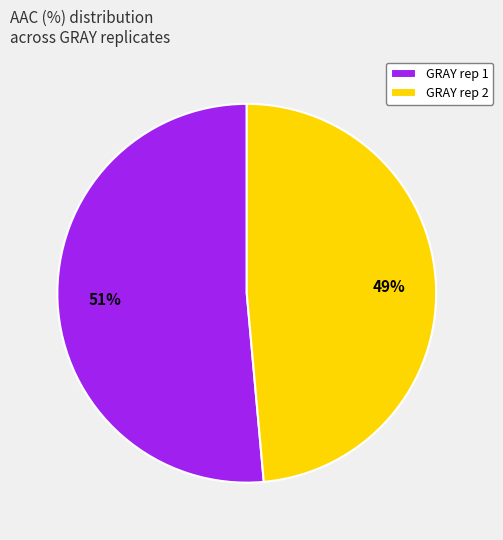

Combined, do GRAY rep 1 and GRAY rep 2 account for over 50%?

Yes